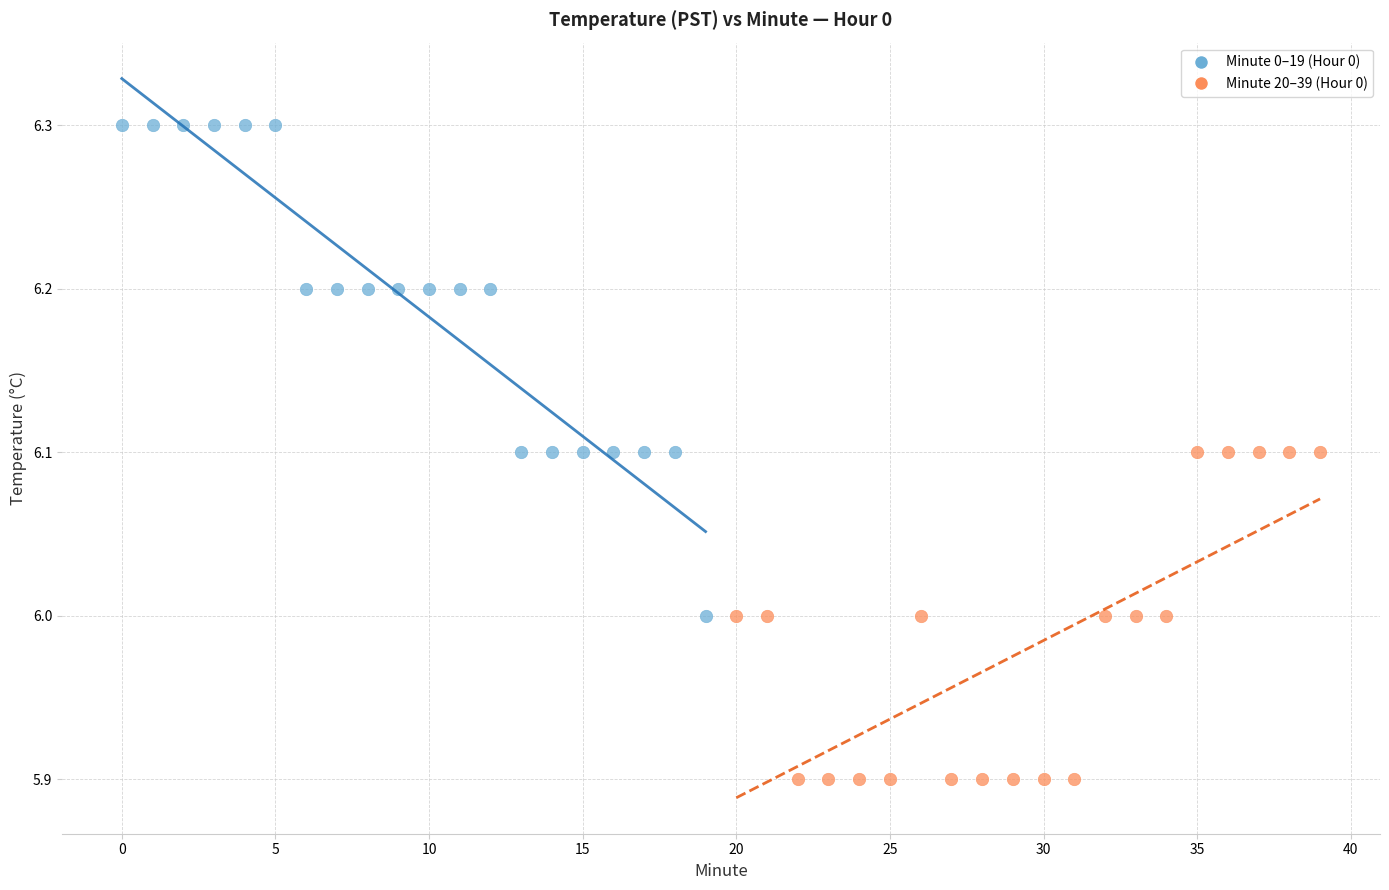

Which series contains the lowest Y value?

Minute 20–39 (Hour 0)